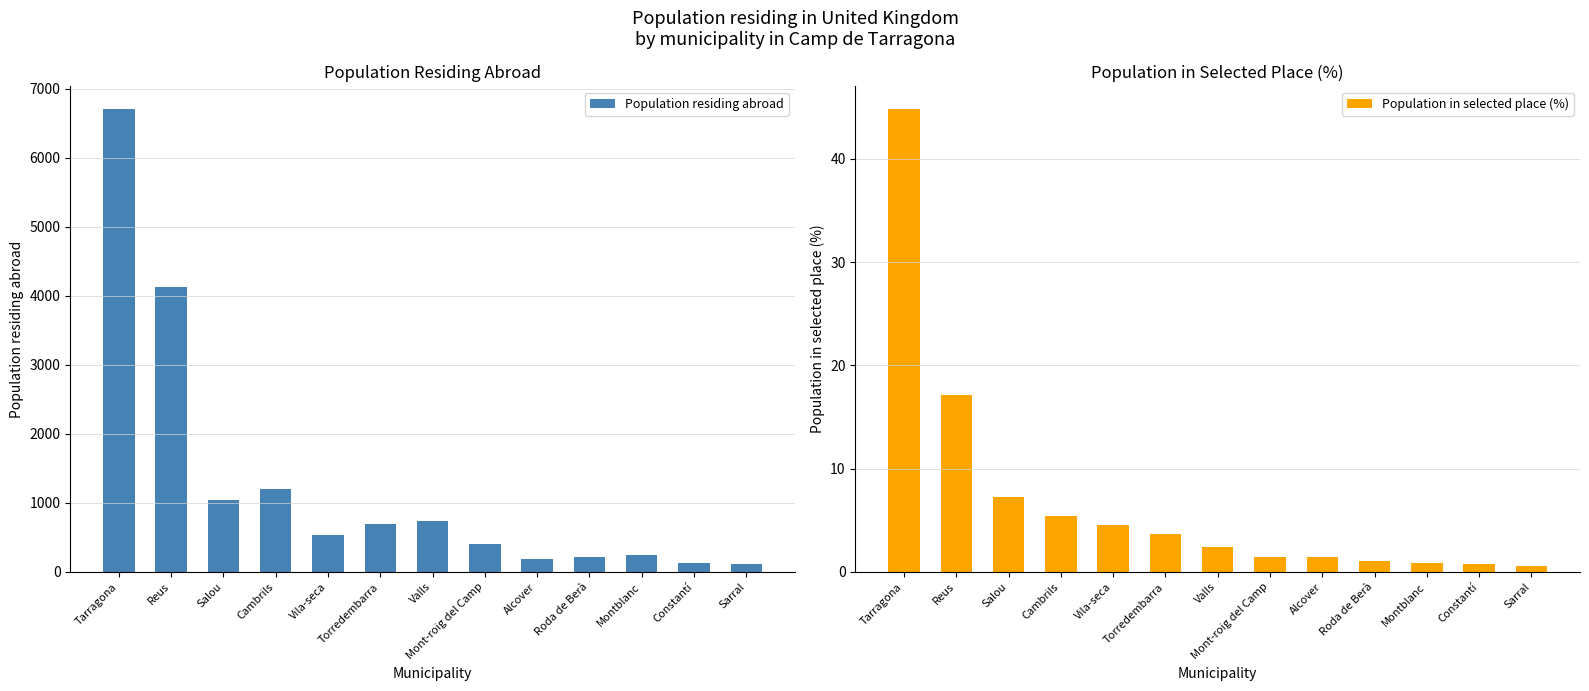

The value of Population residing abroad at Montblanc is 245.0. True or false?

True